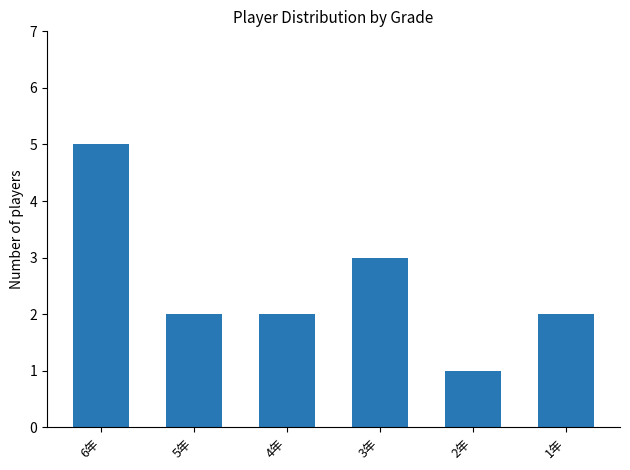

Which category has the lowest value across all series?

2年